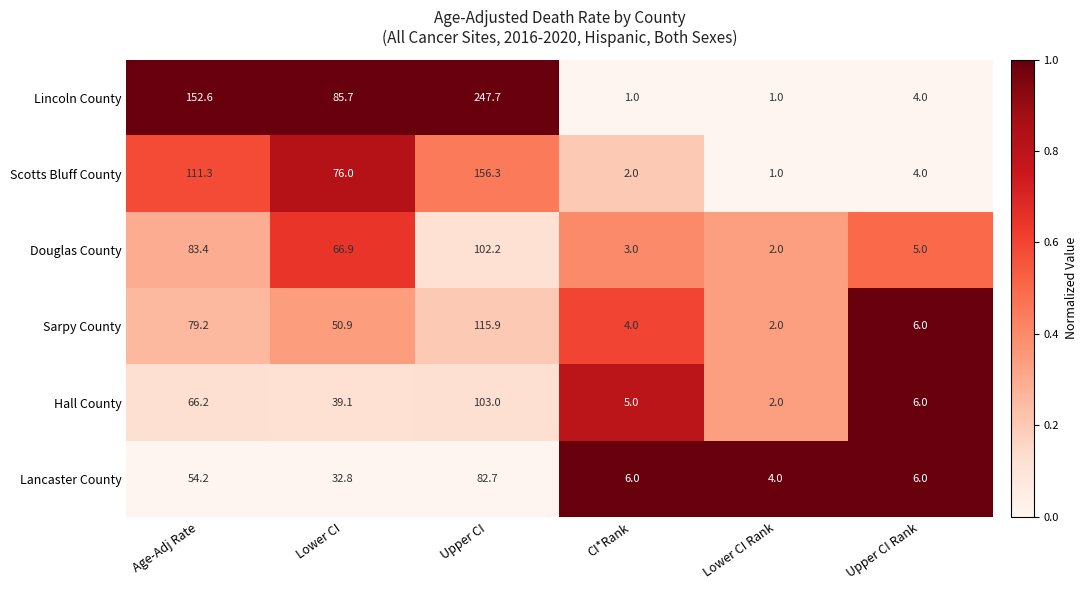

Count the number of data series in this chart.

6